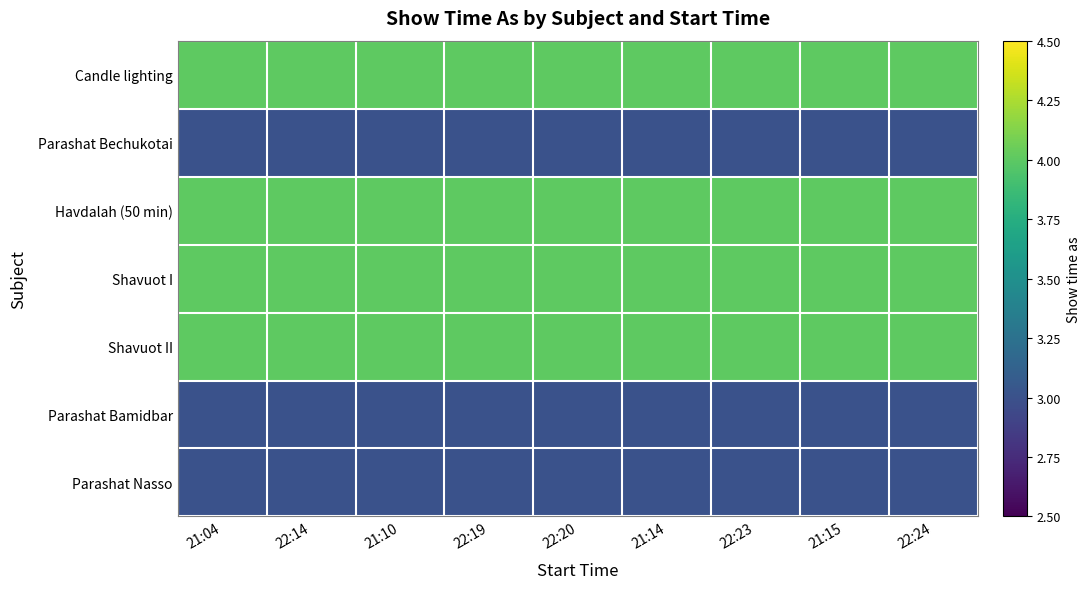

At how many categories does at least one series exceed 3?

9